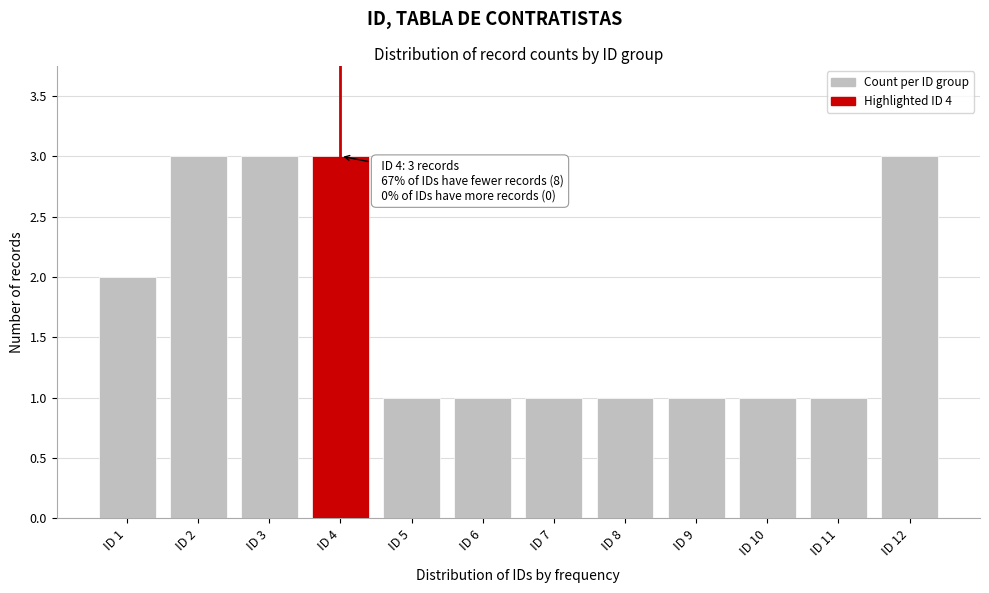

Reading right to left, list all the values displayed in this chart.

ID 12=3	ID 11=1	ID 10=1	ID 9=1	ID 8=1	ID 7=1	ID 6=1	ID 5=1	ID 4=3	ID 3=3	ID 2=3	ID 1=2